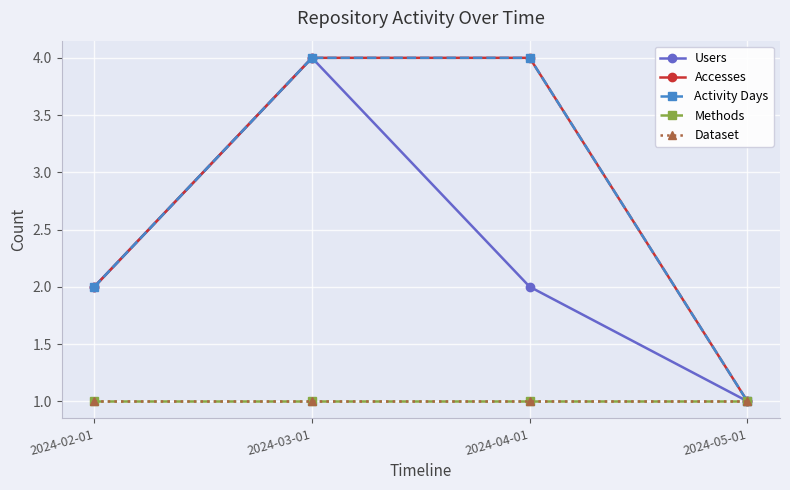

What is the difference between the maximum and minimum values in the Activity Days series?

3